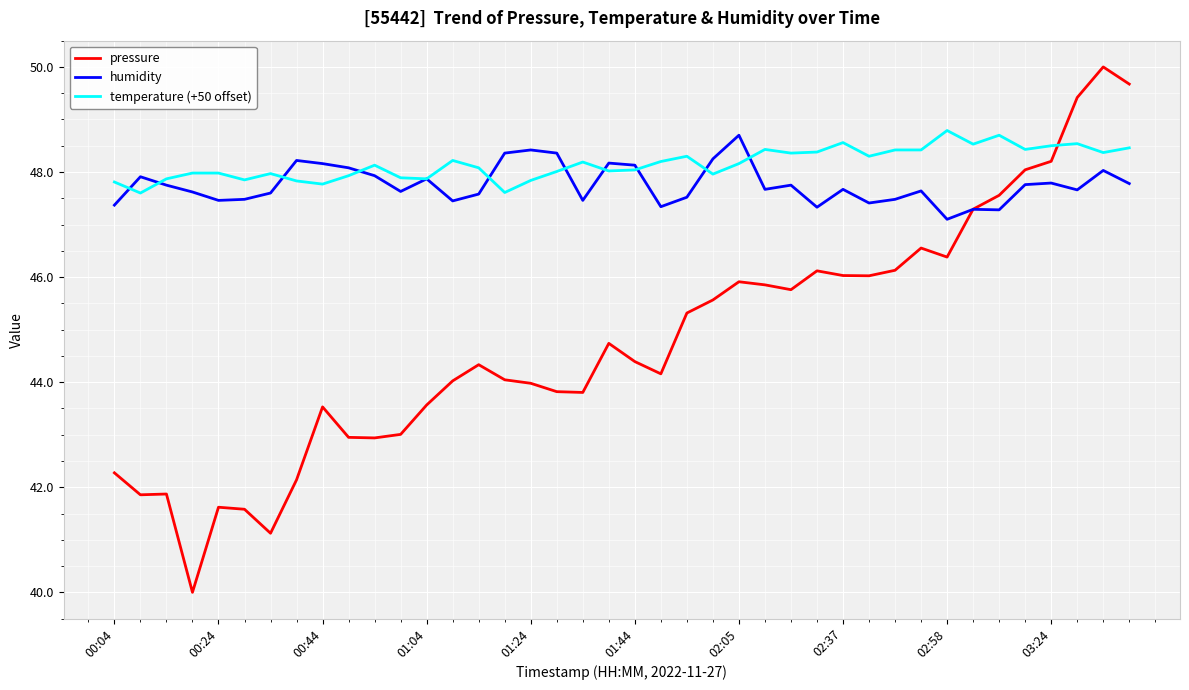

What is the maximum value for humidity?

48.7